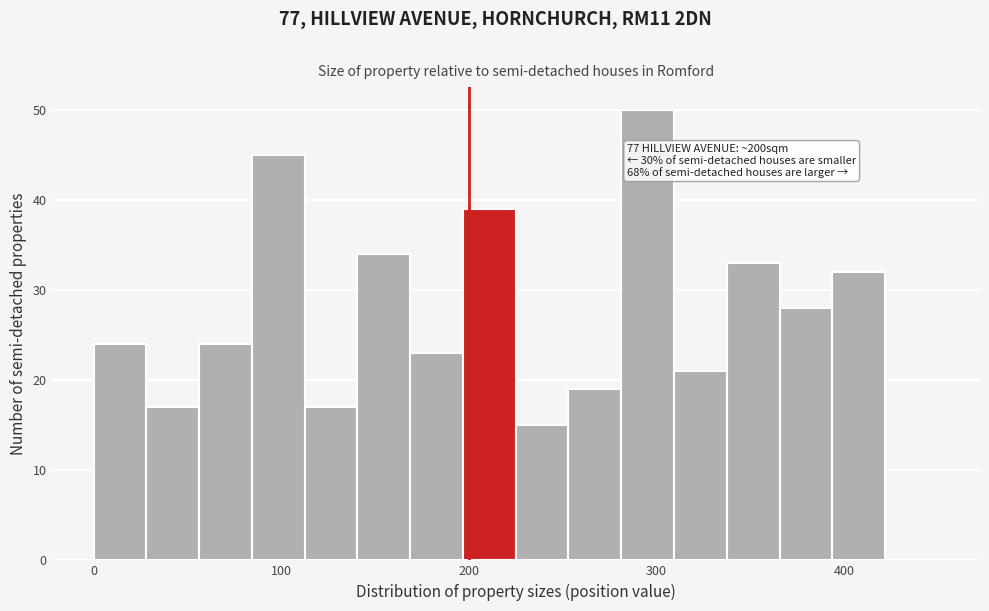

Around what value on the x-axis is the tallest bar? Give the approximate position of its centre, as read against the axis.

300